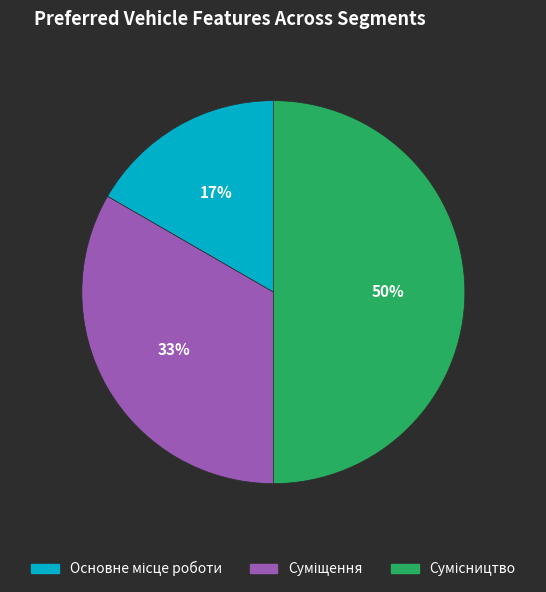

To the nearest percent, what is the average slice percentage?

33%